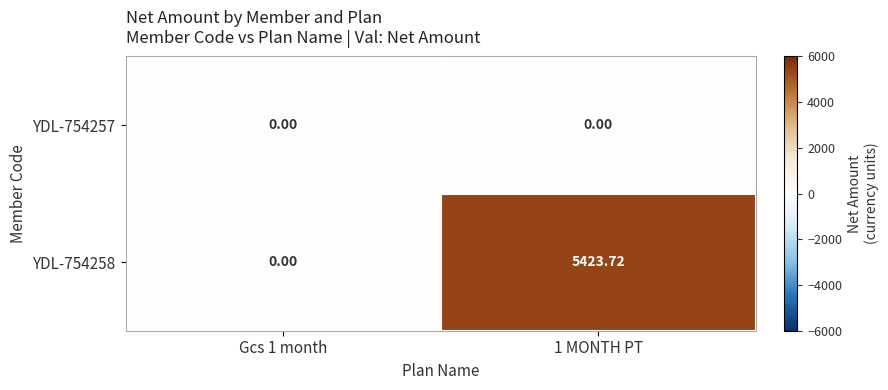

What is the maximum value shown in the chart?

5423.7